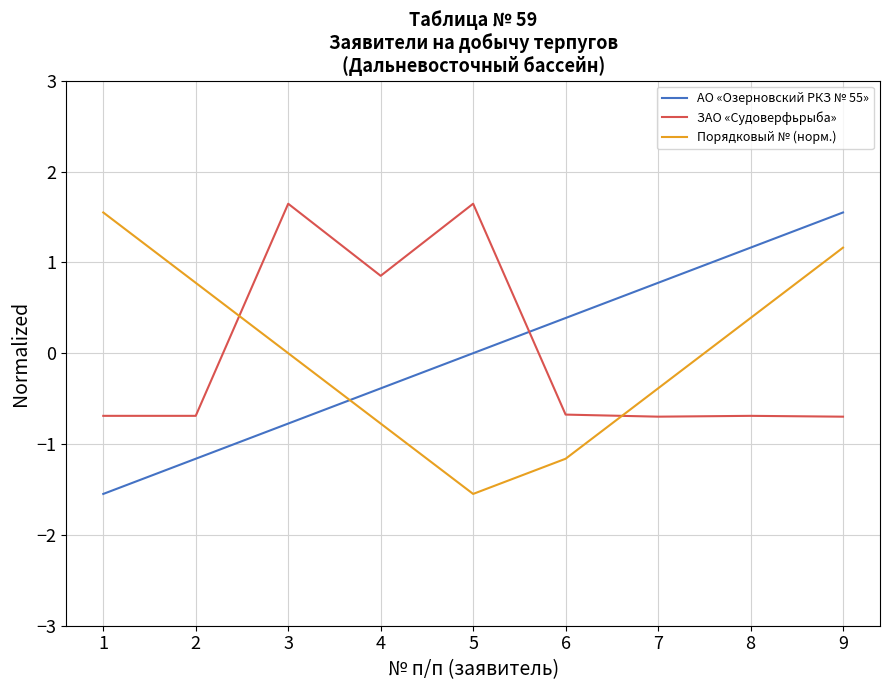

In Порядковый № (норм.), how many points are lower than both neighbors (excluding endpoints)?

1